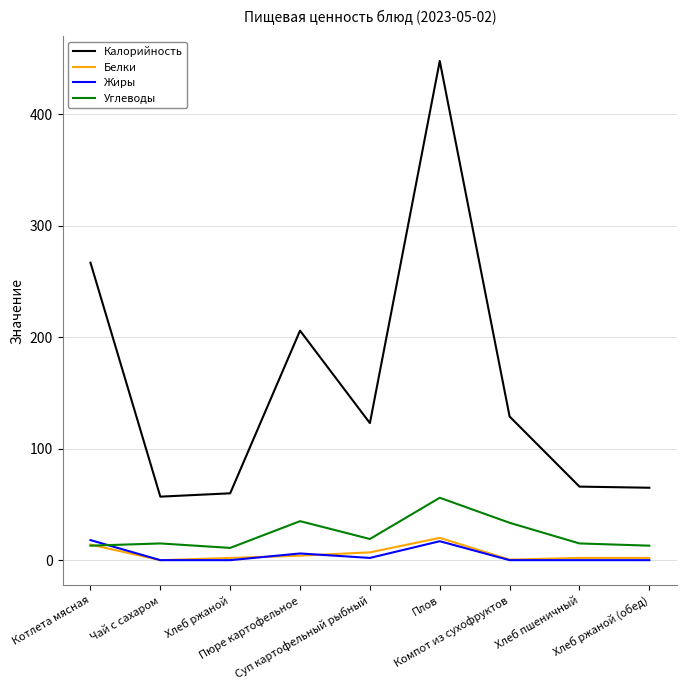

True or false: Калорийность and Жиры cross at least once.

False